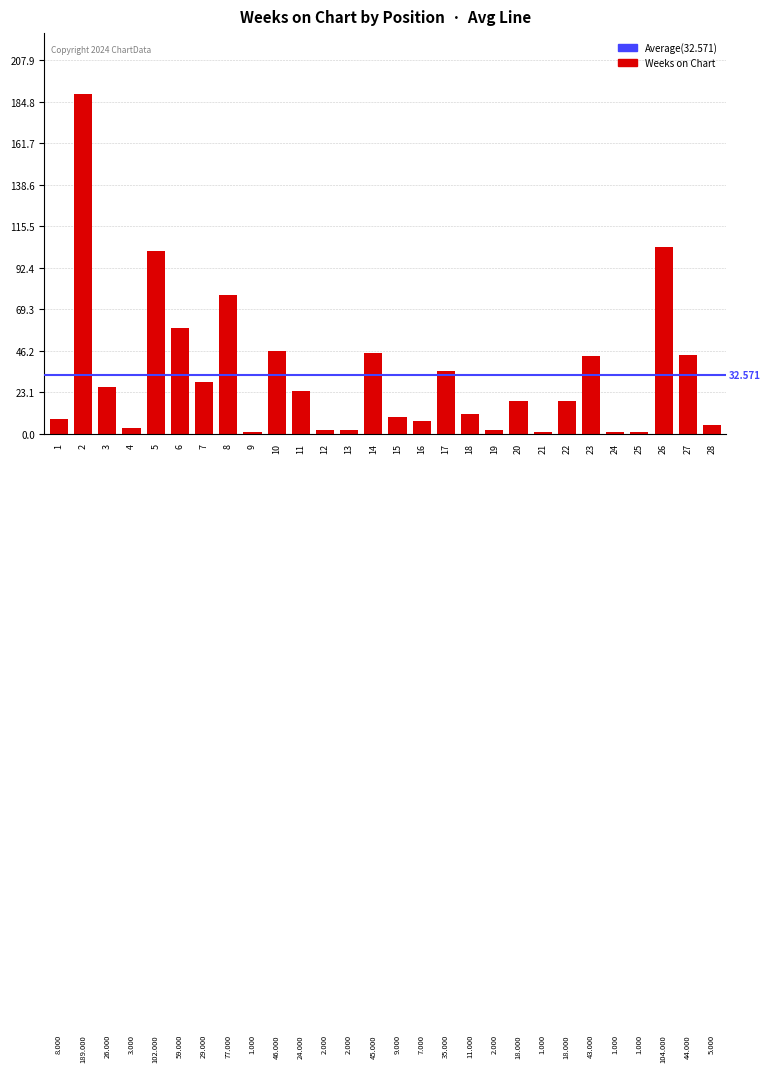

Reading left to right, what are all the values shown in this chart?

1=8	2=189	3=26	4=3	5=102	6=59	7=29	8=77	9=1	10=46	11=24	12=2	13=2	14=45	15=9	16=7	17=35	18=11	19=2	20=18	21=1	22=18	23=43	24=1	25=1	26=104	27=44	28=5